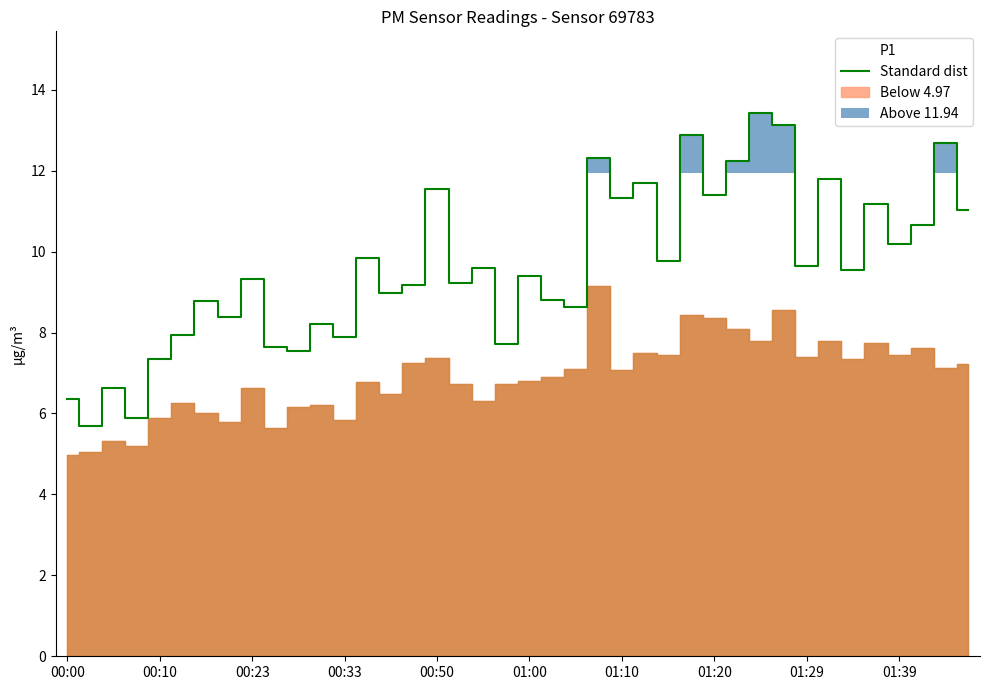

What is the minimum value for Standard dist?

5.7